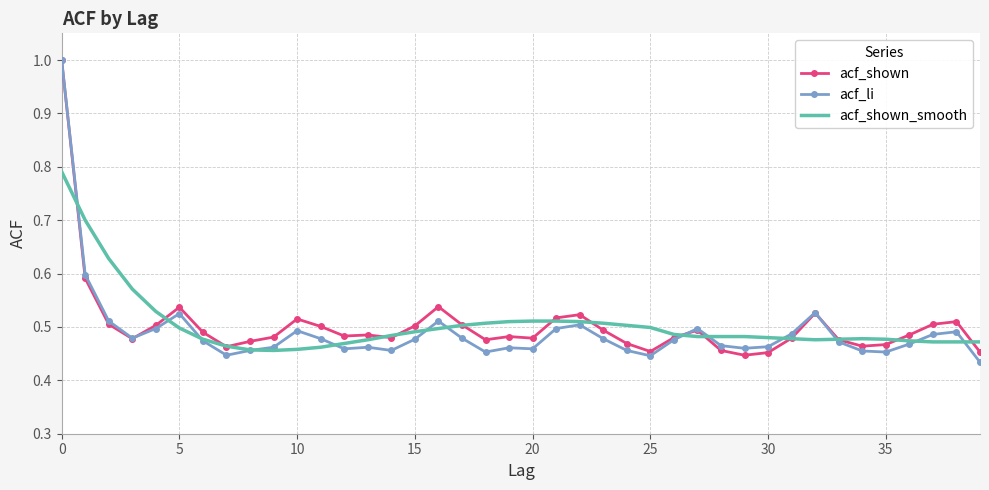

What is the maximum value for acf_shown?

1.0